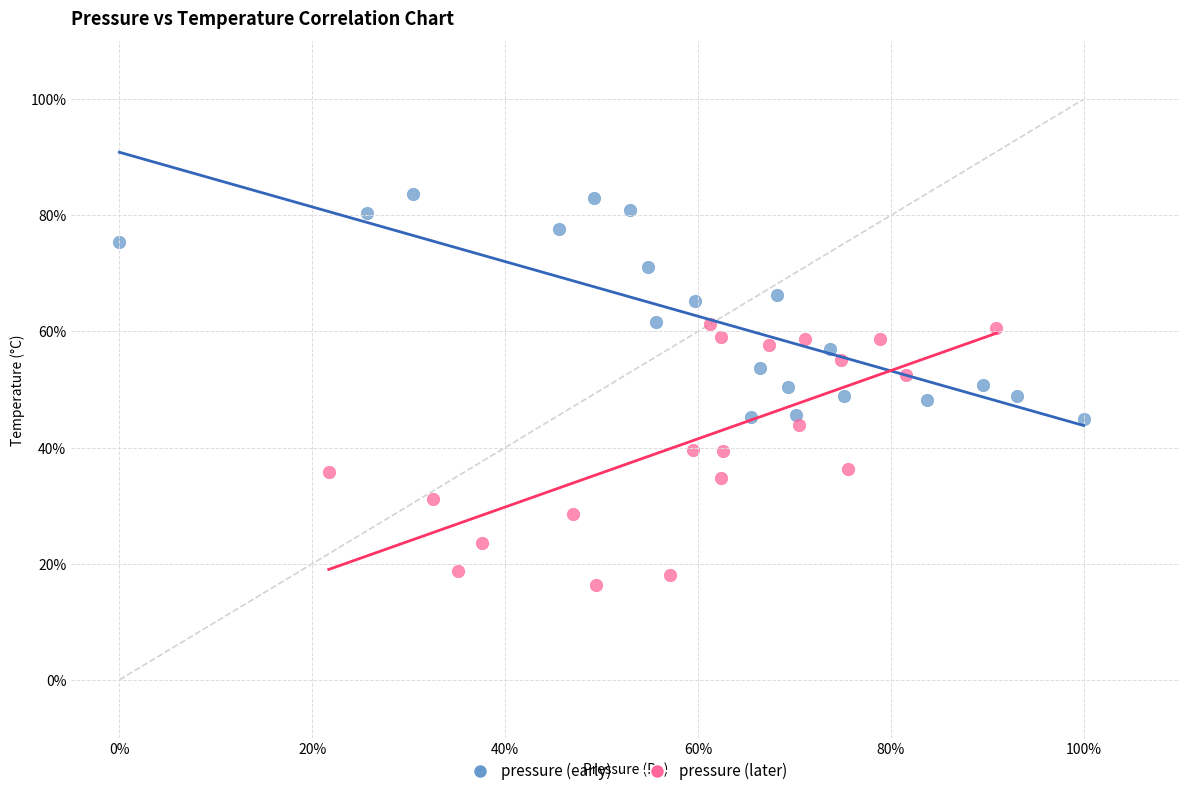

Which series has the largest Y range (max minus min)?

pressure (later)